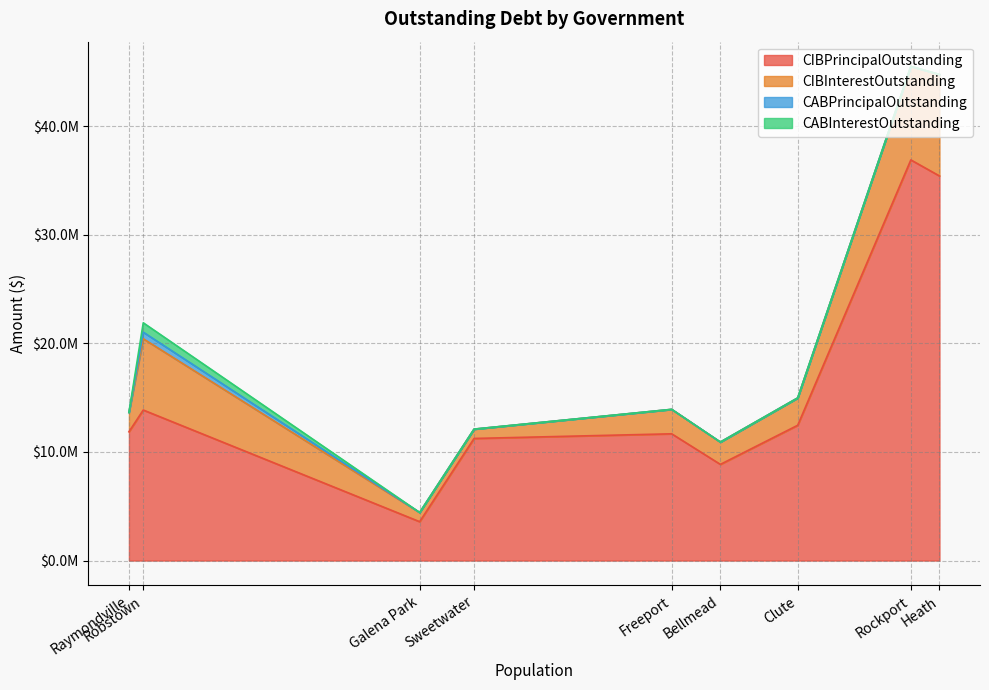

True or false: CIBPrincipalOutstanding and CABPrincipalOutstanding intersect in this chart.

False